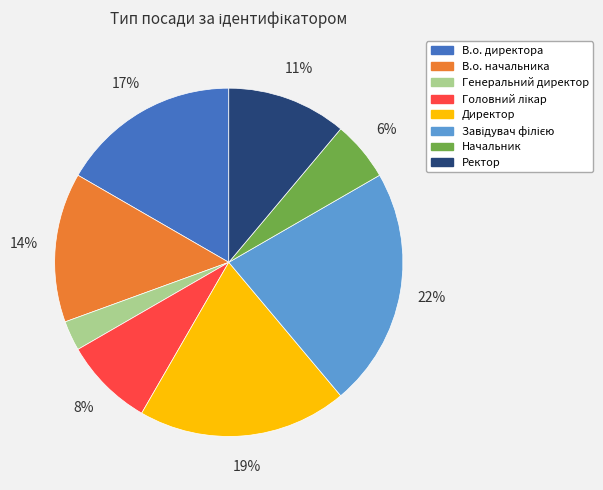

To the nearest percent, what is the difference between the largest and smallest slice percentages?

19%